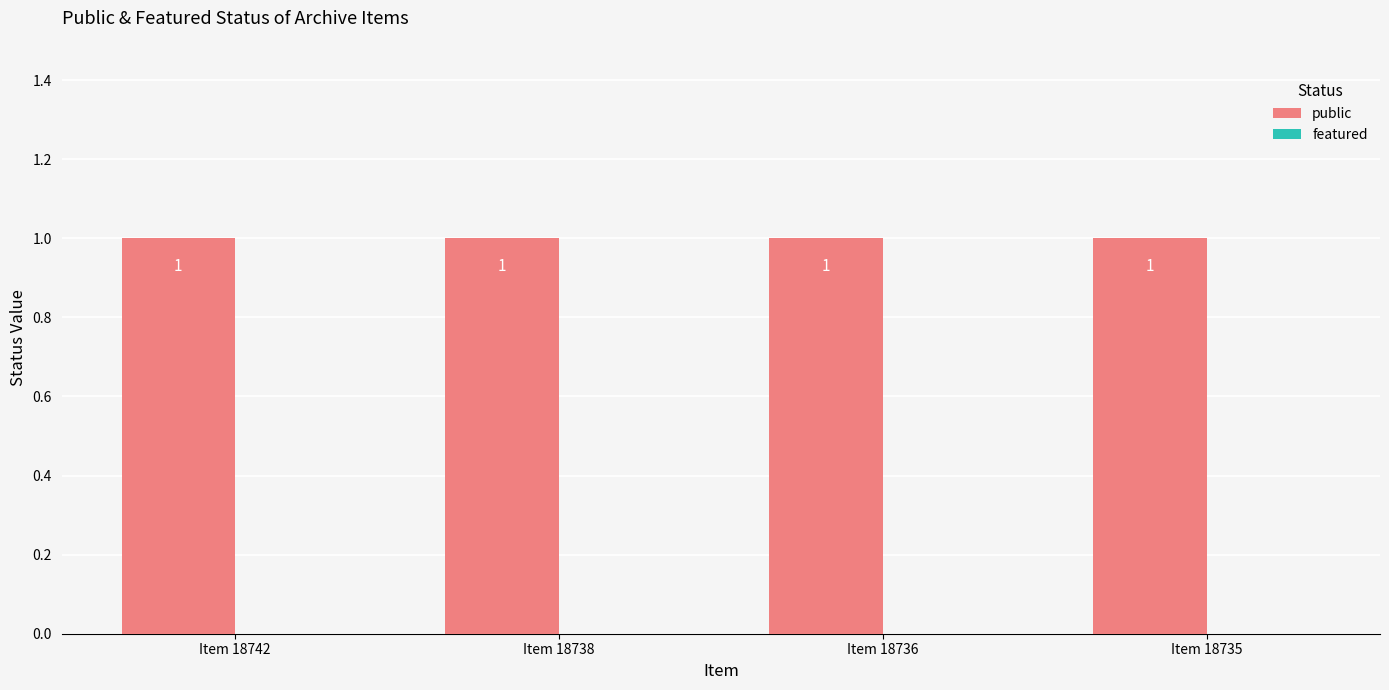

Which series has the largest total across all categories?

public